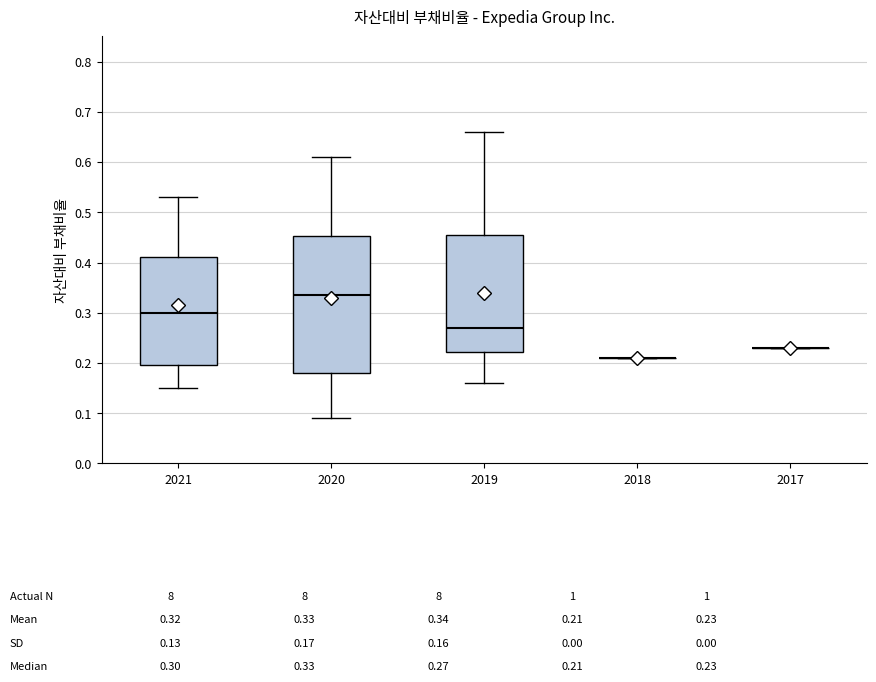

Which box is the tallest, from its lower edge to its upper edge?

2020